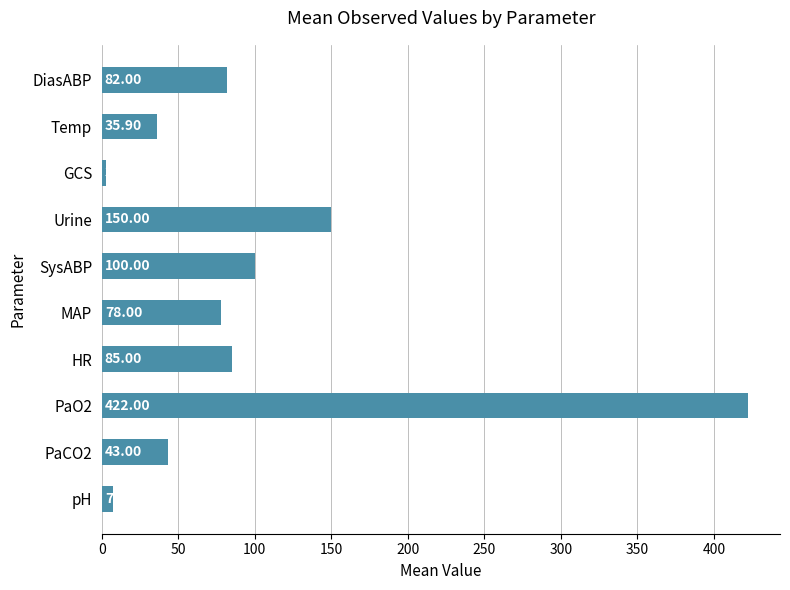

Count the number of data series in this chart.

1